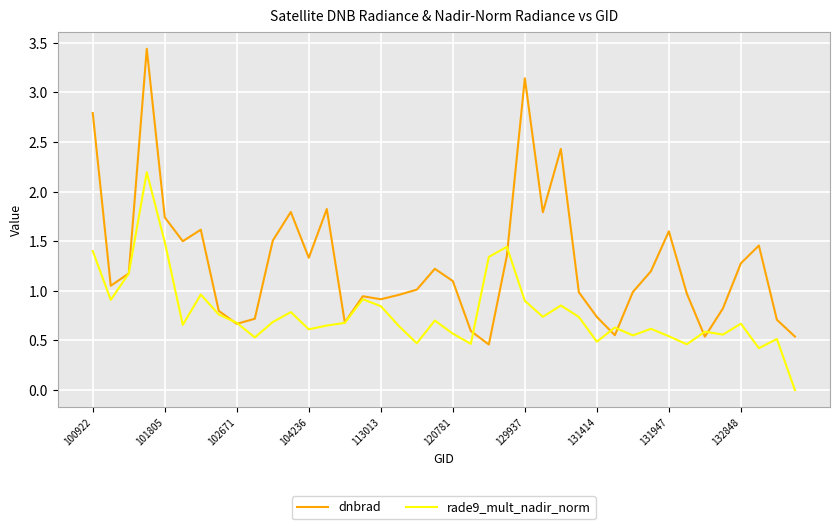

What is the highest value of the rade9_mult_nadir_norm series?

2.2